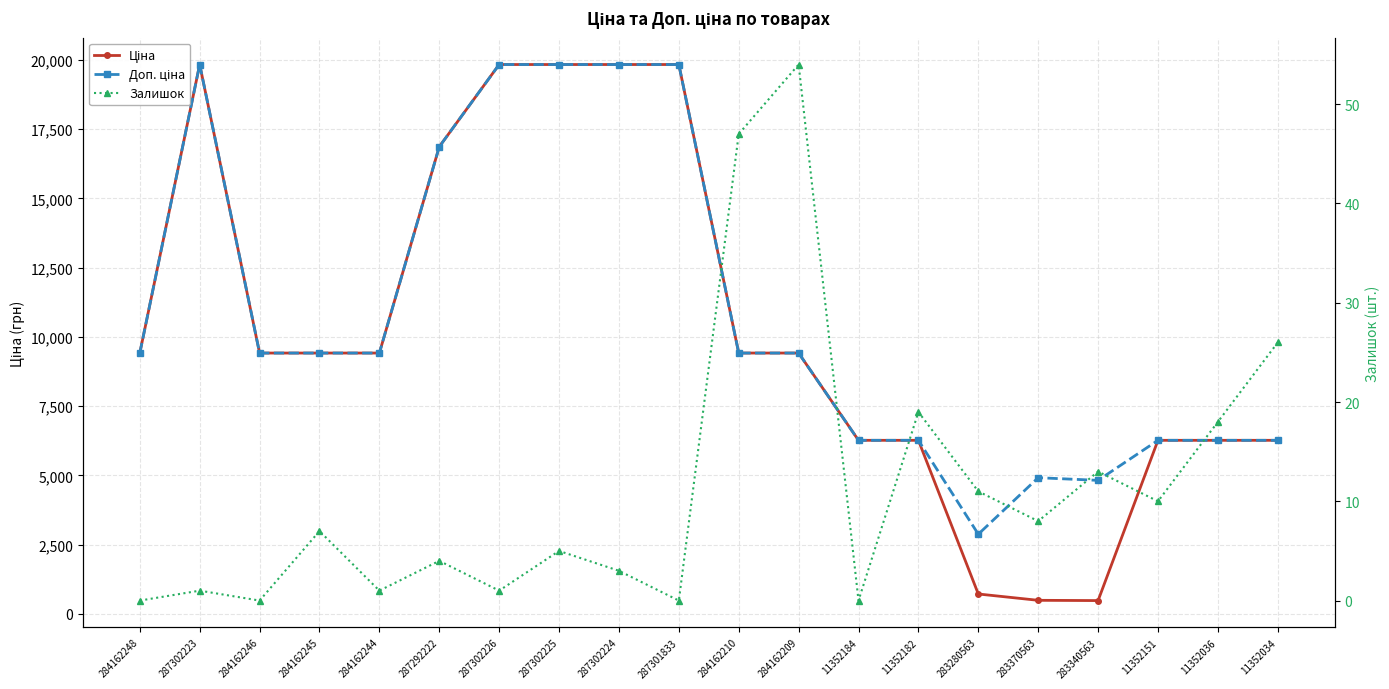

Reading left to right, list all the values displayed in this chart.

Ціна: 284162248=9416.9	287302223=19831.1	284162246=9416.9	284162245=9416.9	284162244=9416.9	287292222=16863.2	287302226=19831.1	287302225=19831.1	287302224=19831.1	287301833=19831.1	284162210=9416.9	284162209=9416.9	11352184=6266.7	11352182=6266.7	283280563=719.6	283370563=491.7	283340563=482.1	11352151=6266.7	11352036=6266.7	11352034=6266.7
Доп. ціна: 284162248=9416.9	287302223=19831.1	284162246=9416.9	284162245=9416.9	284162244=9416.9	287292222=16863.2	287302226=19831.1	287302225=19831.1	287302224=19831.1	287301833=19831.1	284162210=9416.9	284162209=9416.9	11352184=6266.7	11352182=6266.7	283280563=2878.5	283370563=4917.4	283340563=4821.4	11352151=6266.7	11352036=6266.7	11352034=6266.7
Залишок: 284162248=0.0	287302223=1.0	284162246=0.0	284162245=7.0	284162244=1.0	287292222=4.0	287302226=1.0	287302225=5.0	287302224=3.0	287301833=0.0	284162210=47.0	284162209=54.0	11352184=0.0	11352182=19.0	283280563=11.0	283370563=8.0	283340563=13.0	11352151=10.0	11352036=18.0	11352034=26.0